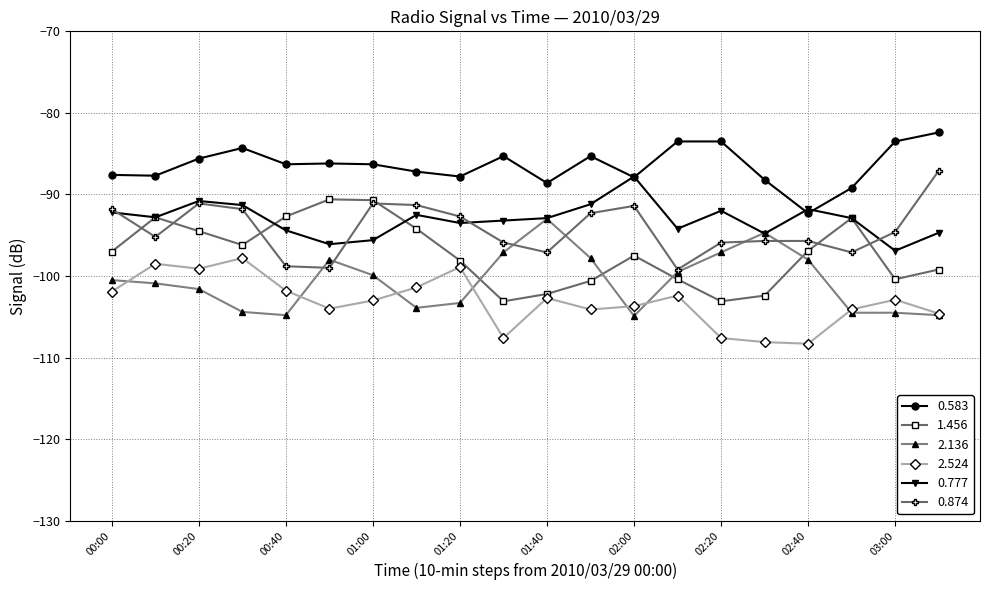

True or false: 2.524 and 0.777 intersect in this chart.

False